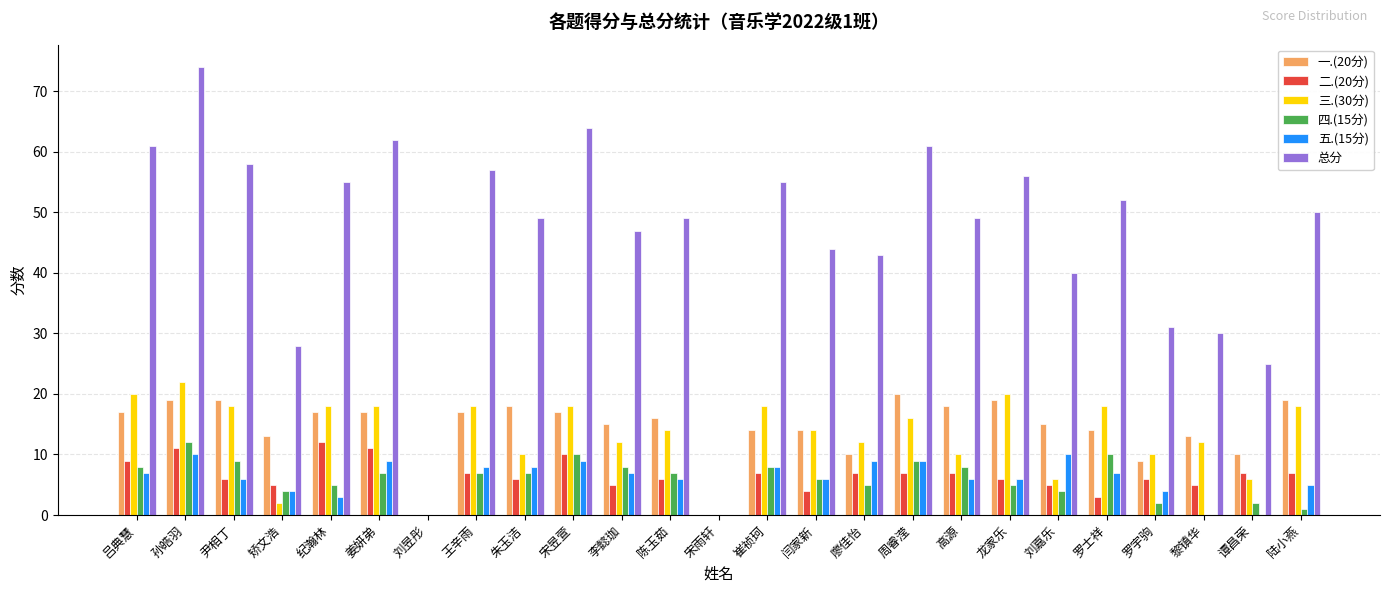

The 四.(15分) series shows 0 at 宋雨轩. True or false?

True